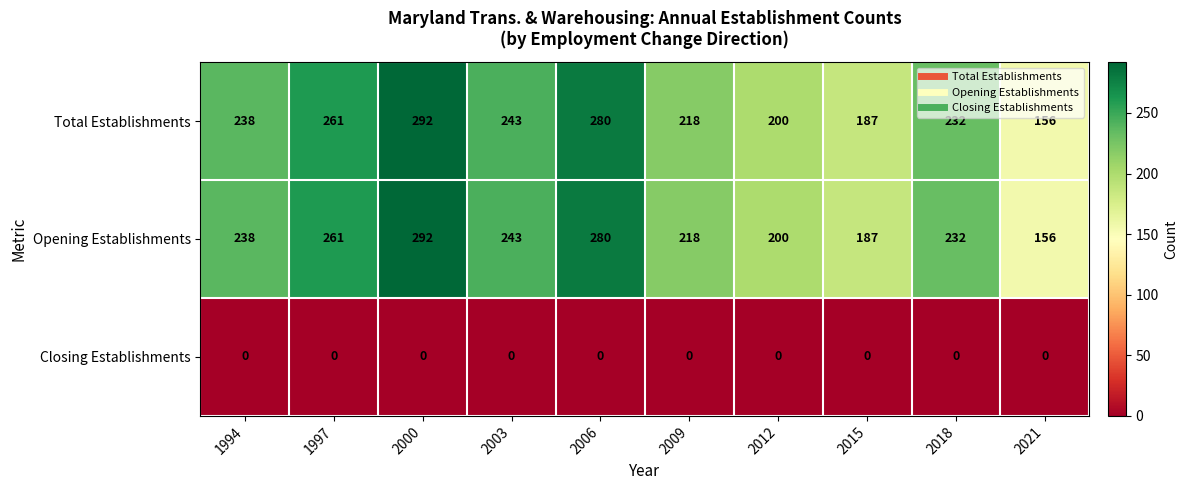

Is it true that Closing Establishments equals 0 at 2006?

True